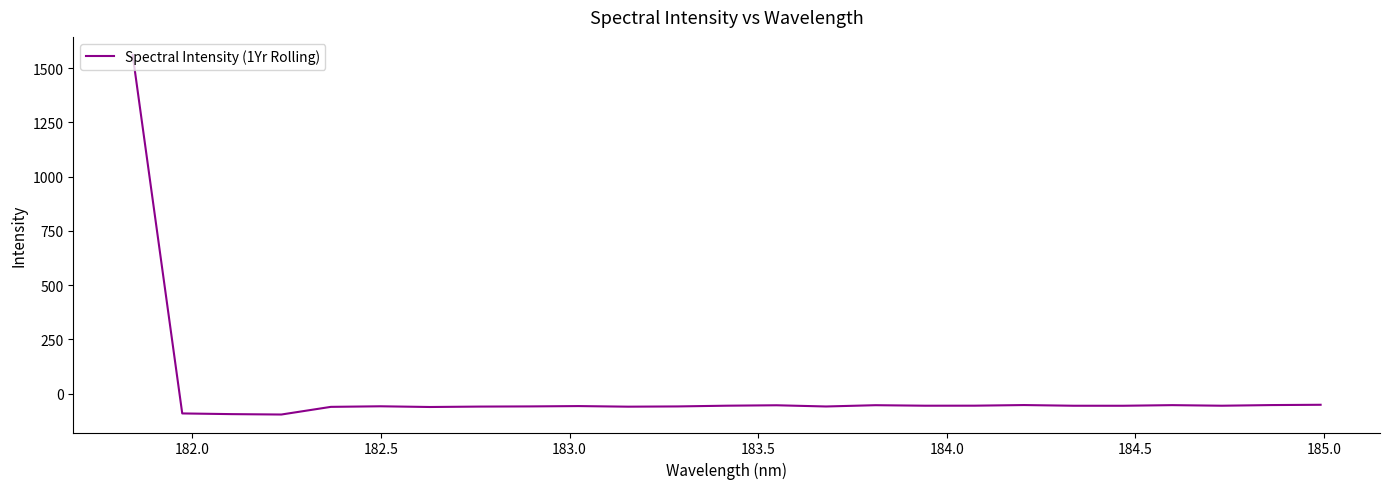

What is the maximum value shown in the chart?

1561.4